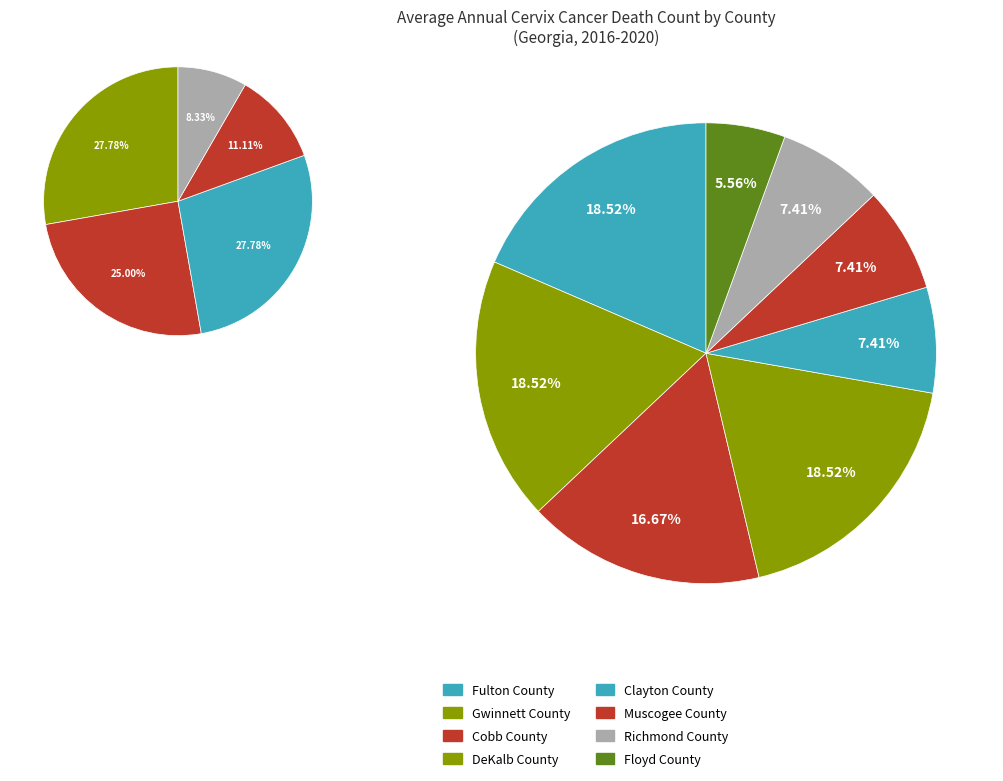

What is the smallest slice in the pie chart?

Floyd County